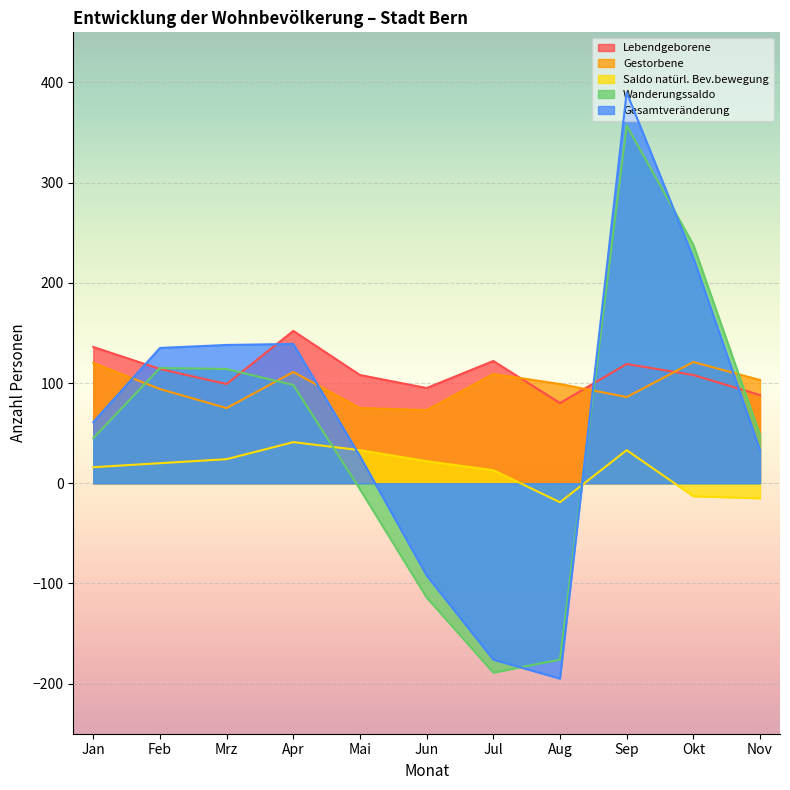

What is the label of the 5th point from the right?

Jul